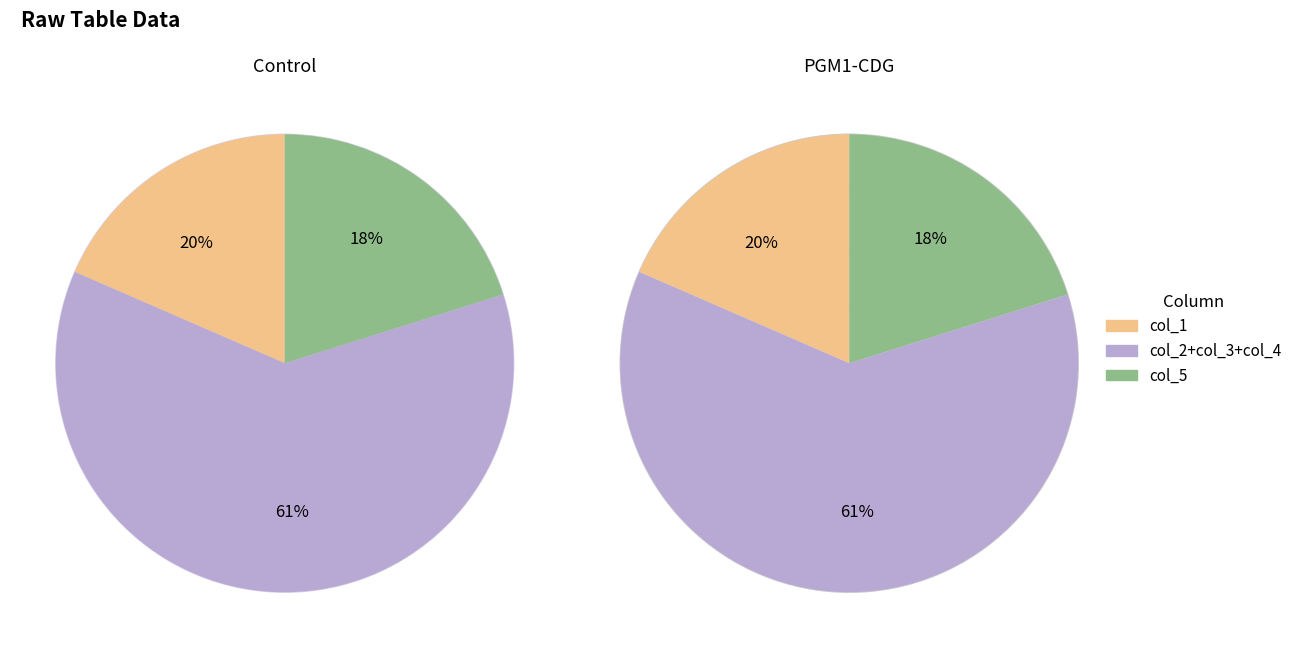

Which series has the widest spread of values?

col_1